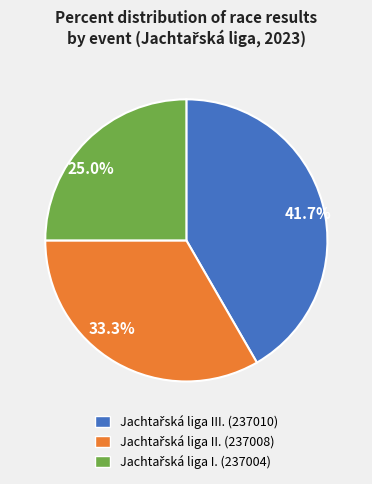

Which has a higher value, 25.0% or 41.7%?

41.7%